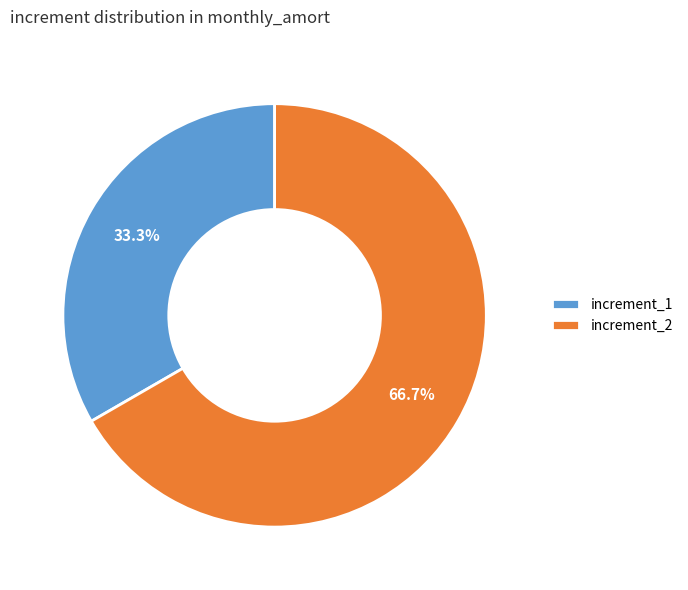

Rank the categories by value from highest to lowest.

increment_2, increment_1